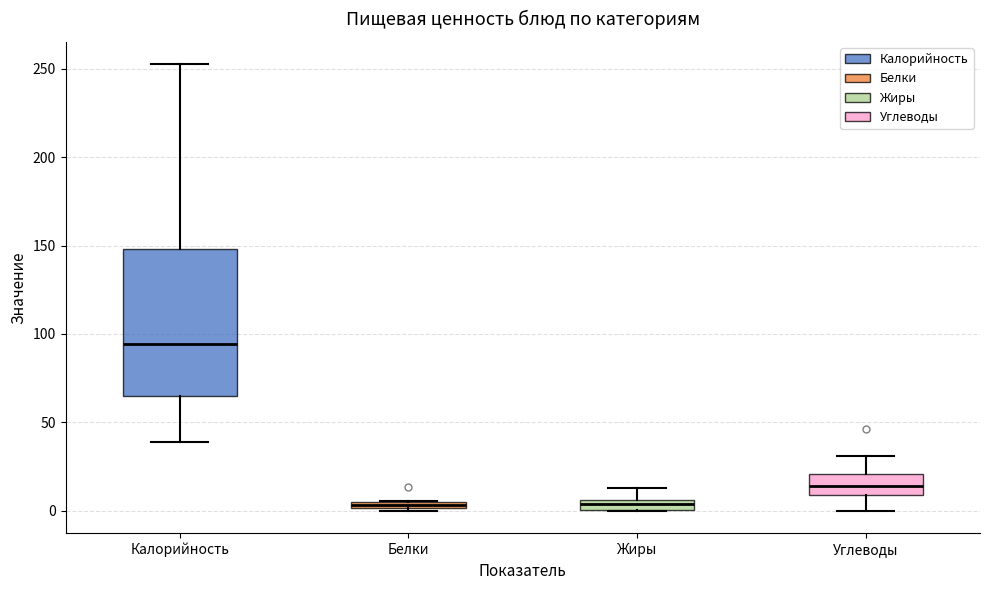

Where is the upper edge of the box for Жиры on the y-axis? The values are not printed on the chart, so give them approximately, as read against the axis.

5